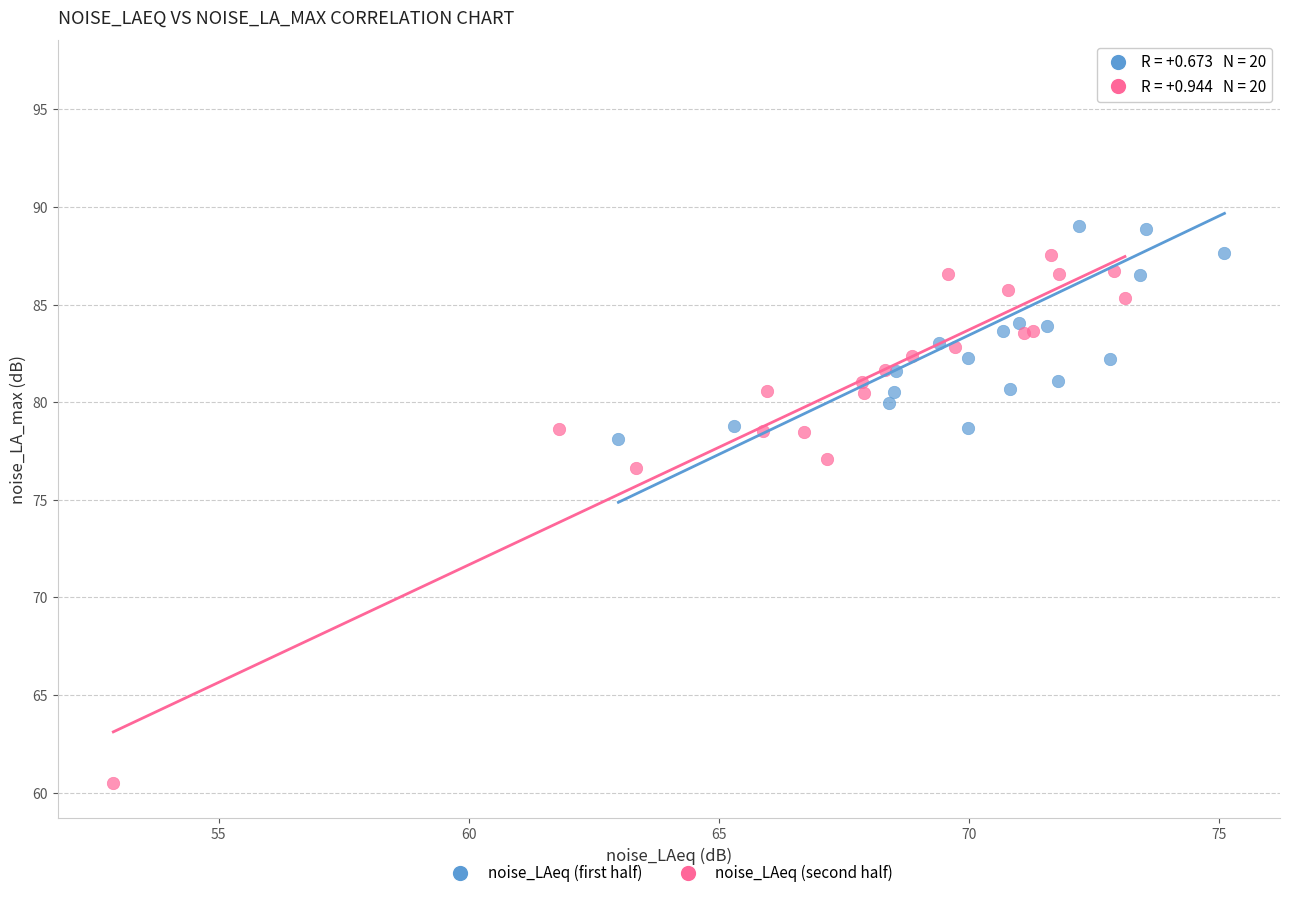

Which series has the largest Y range (max minus min)?

noise_LAeq (second half)